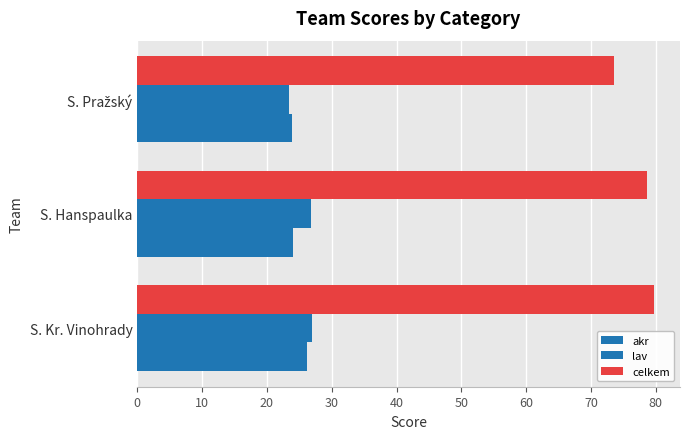

What is the greatest value displayed?

79.8